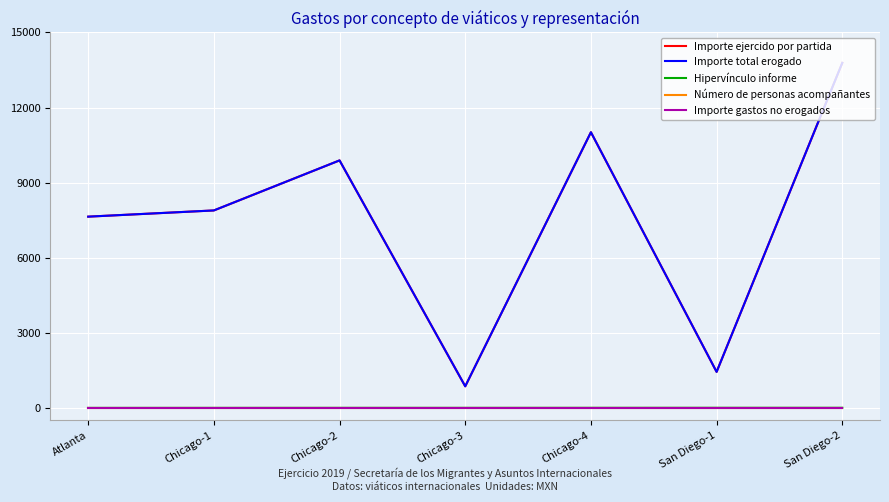

True or false: Importe gastos no erogados has a value of 0.0 at Chicago-3.

True